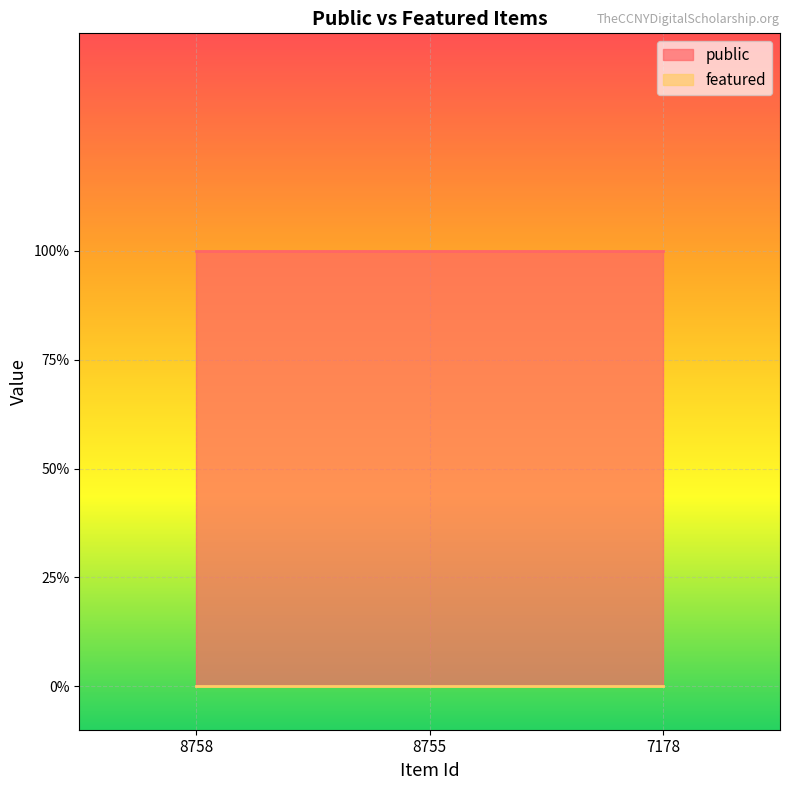

Reading right to left, transcribe all the data shown in this chart.

public: 1	1	1
featured: 0	0	0